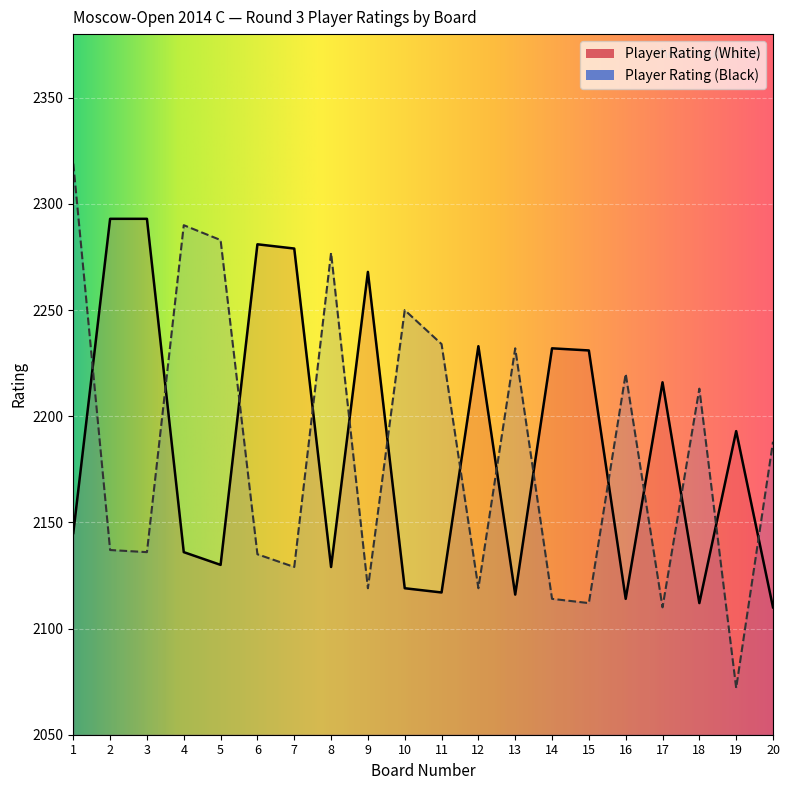

At how many categories does at least one series exceed 2211?

18